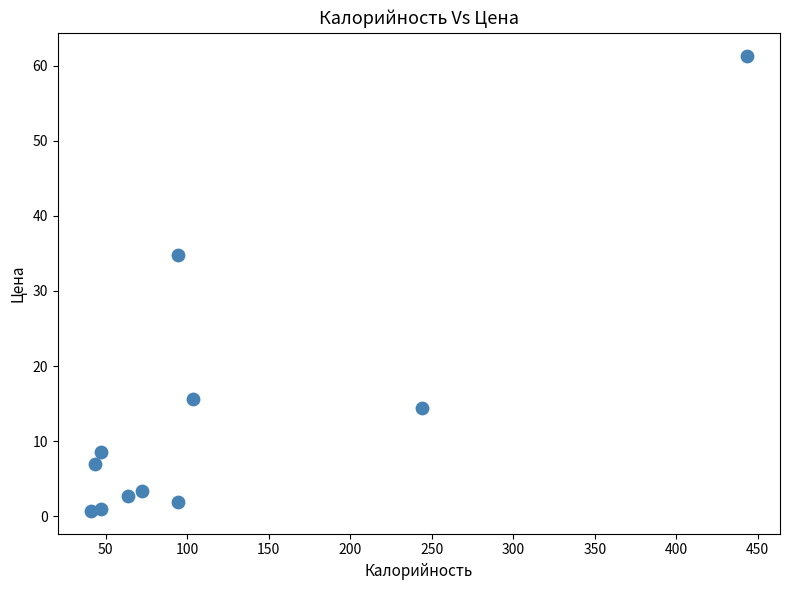

What is the range of Y values (max minus min)?

60.6